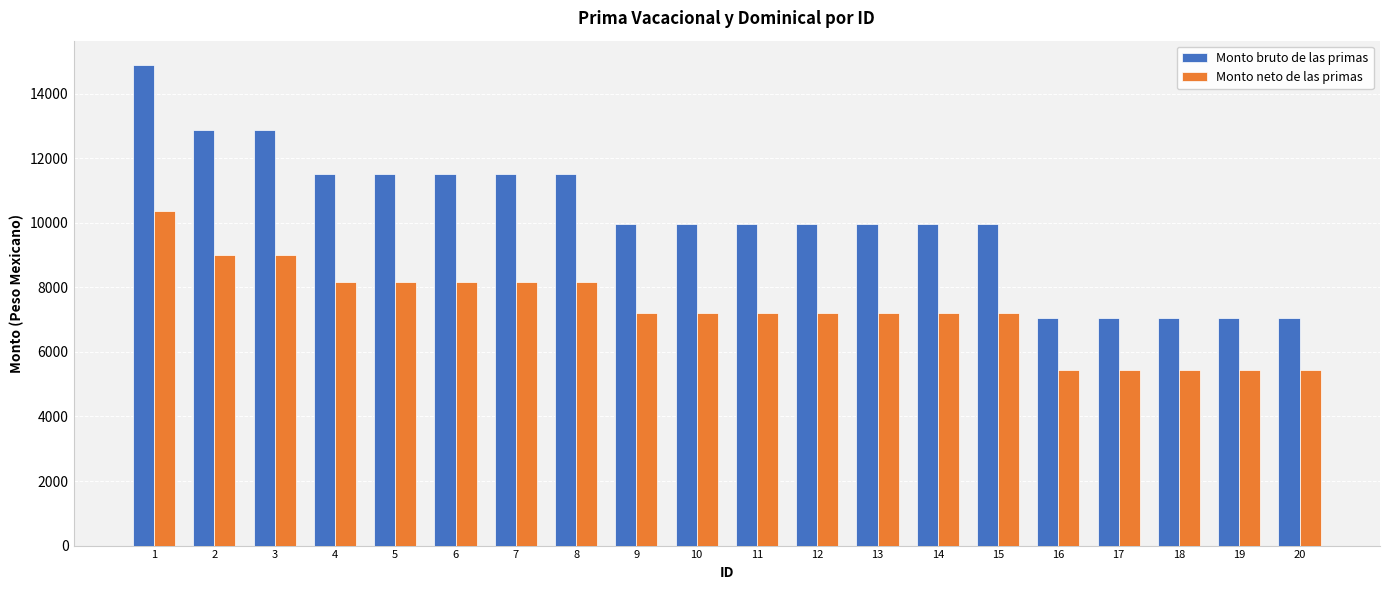

Which series changed the most between 10 and 19?

Monto bruto de las primas